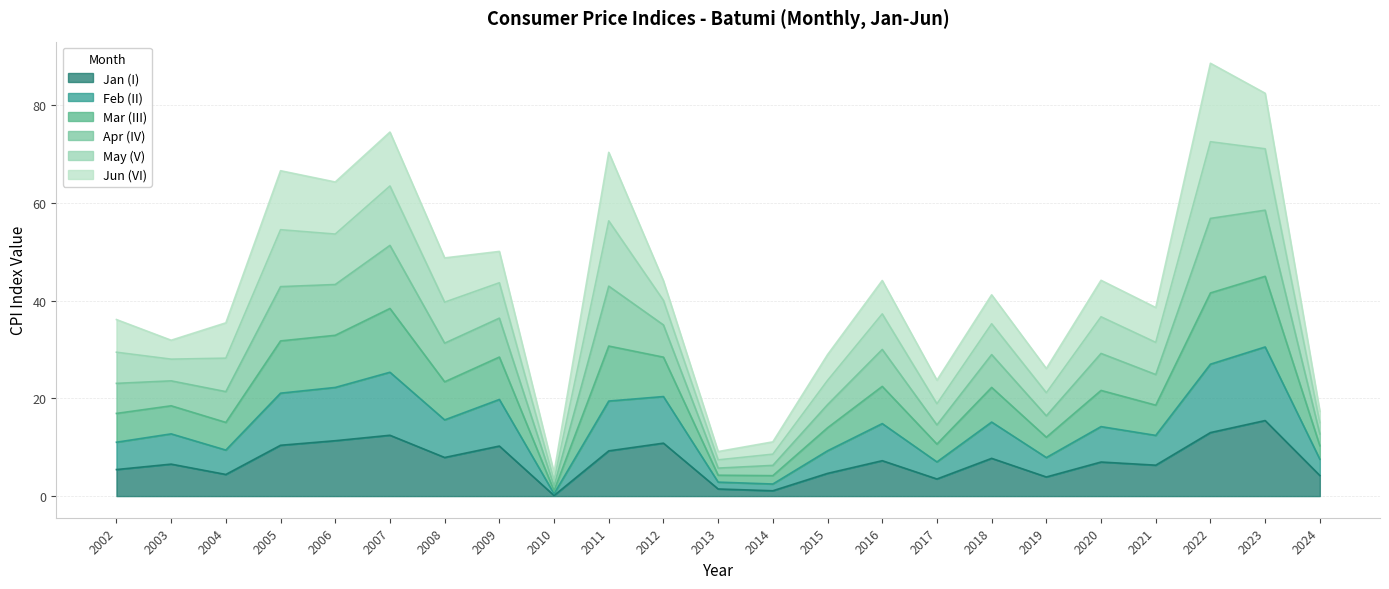

At which label does Jan (I) reach its peak?

2023